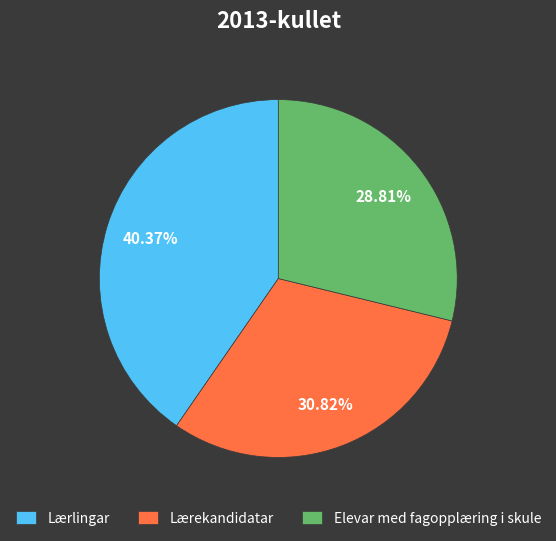

True or false: Lærekandidatar accounts for 31% of the total.

True